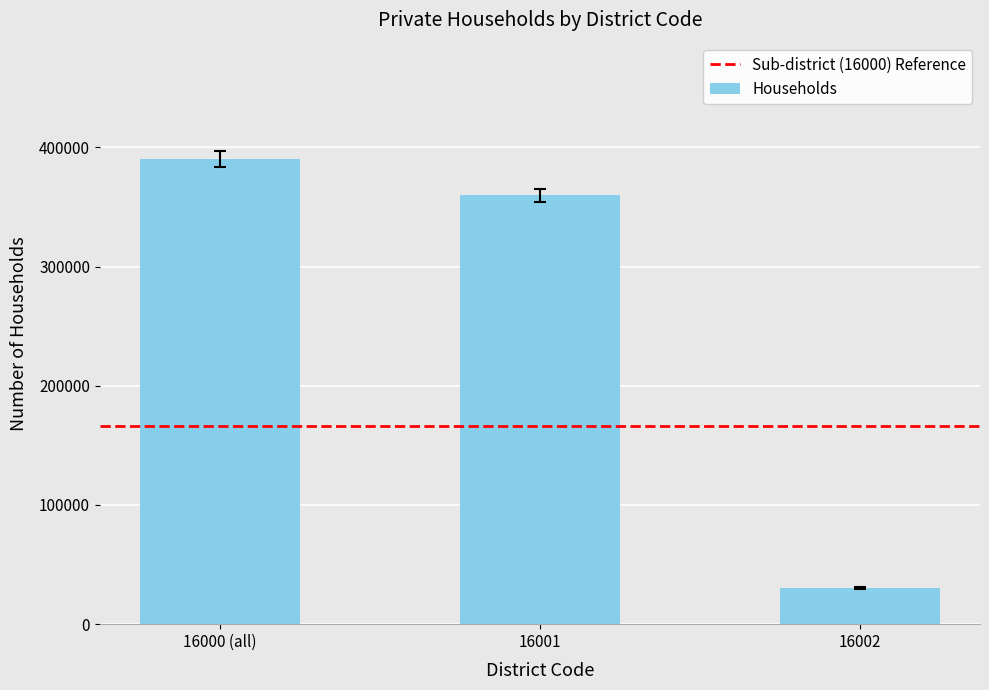

Are the bars grouped side by side (vs. stacked)?

No